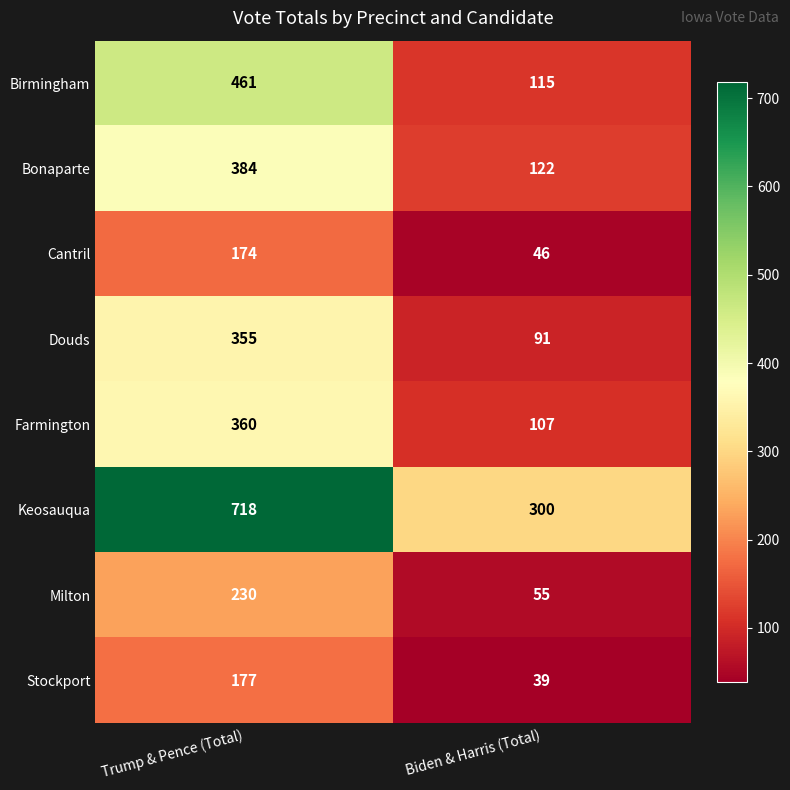

Reading left to right, what are all the values shown in this chart?

Birmingham: Trump & Pence (Total)=461	Biden & Harris (Total)=115
Bonaparte: Trump & Pence (Total)=384	Biden & Harris (Total)=122
Cantril: Trump & Pence (Total)=174	Biden & Harris (Total)=46
Douds: Trump & Pence (Total)=355	Biden & Harris (Total)=91
Farmington: Trump & Pence (Total)=360	Biden & Harris (Total)=107
Keosauqua: Trump & Pence (Total)=718	Biden & Harris (Total)=300
Milton: Trump & Pence (Total)=230	Biden & Harris (Total)=55
Stockport: Trump & Pence (Total)=177	Biden & Harris (Total)=39